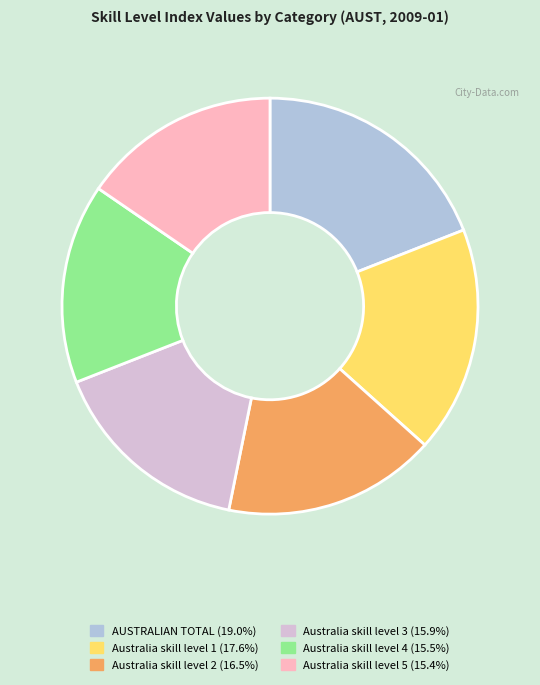

Which slice is the largest?

AUSTRALIAN TOTAL